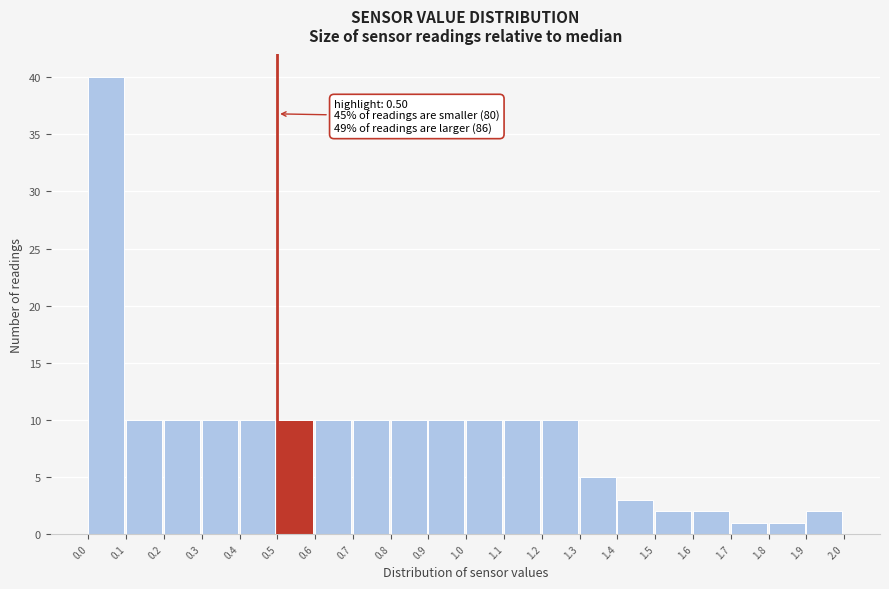

Which range on the x-axis has the tallest bar?

0.0 to 0.1